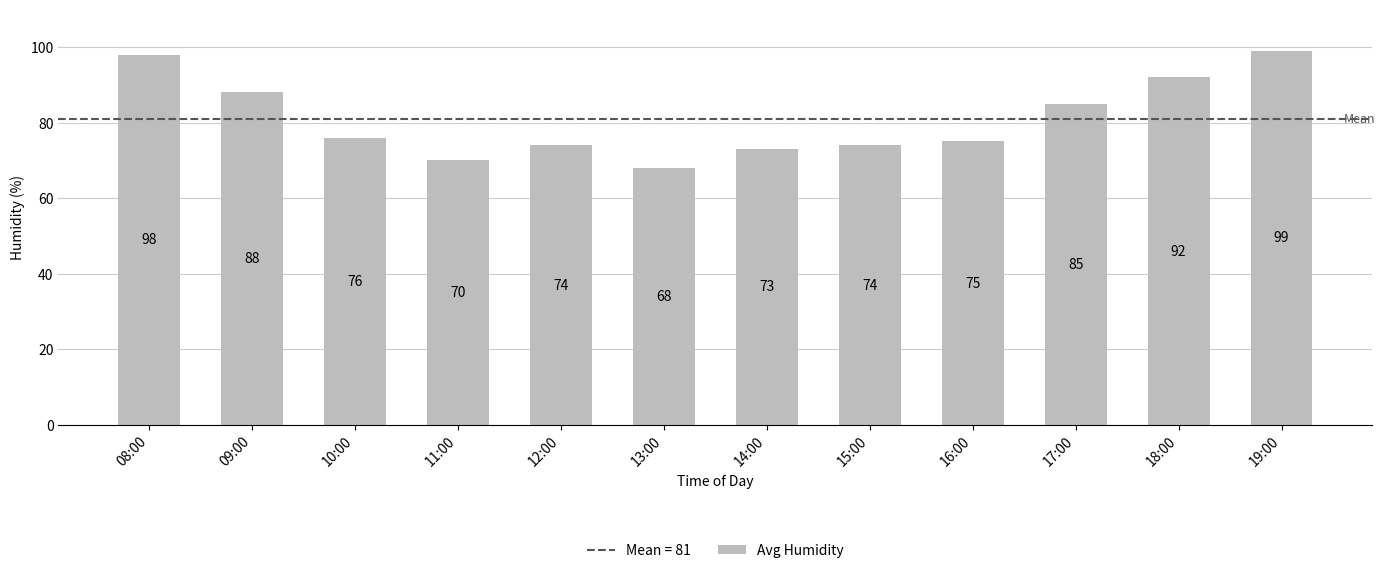

At which label does the data first exceed 76?

08:00